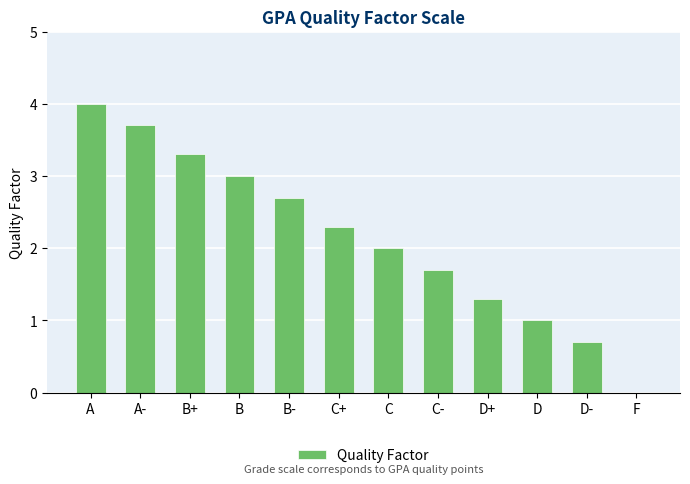

What is the approximate value at D?

1.0